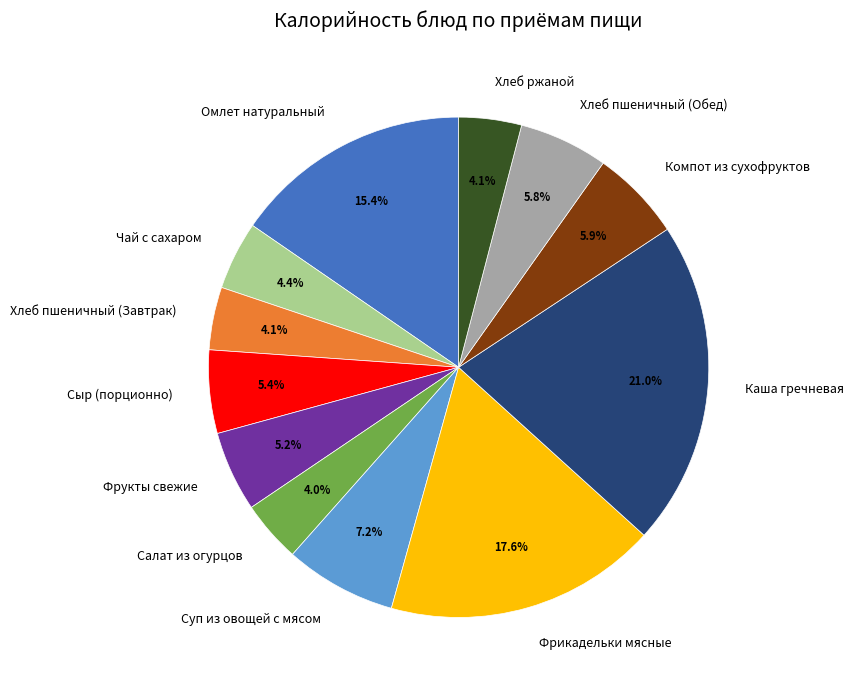

How many slices are in this pie chart?

12